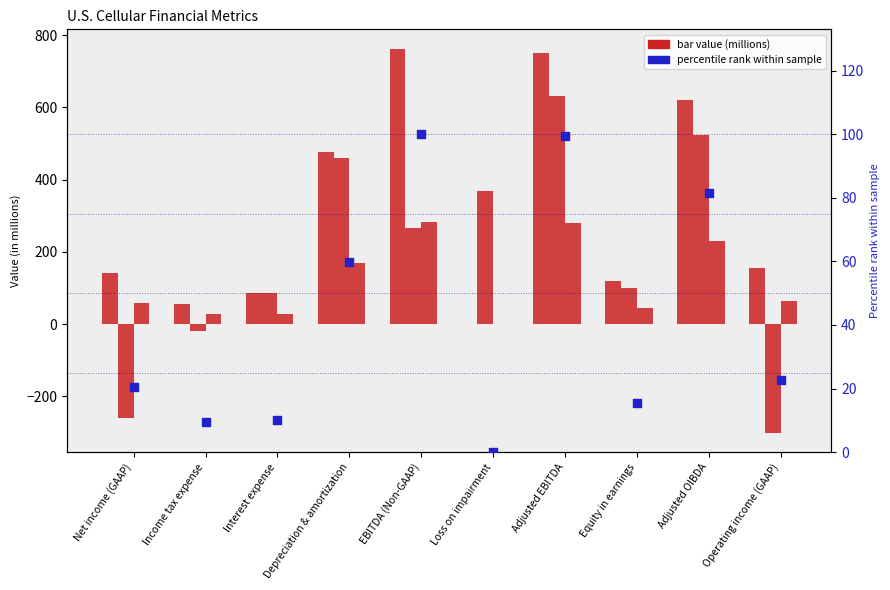

At which category is the sum across all series the highest?

Adjusted EBITDA